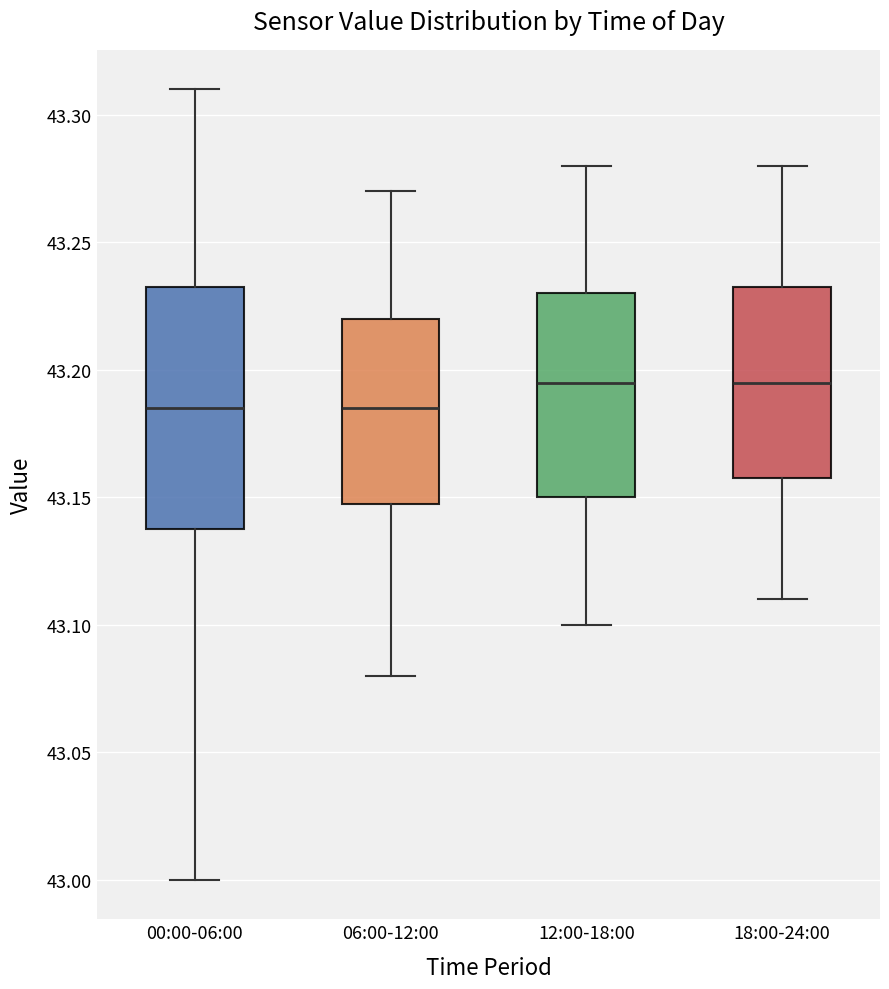

Reading left to right, transcribe this box plot: for each box, give where its median line is, the range the box spans, and where its two whiskers end, as read against the y-axis. The values are not printed on the chart, so give them approximately, as read against the axis.

00:00-06:00: median 43.185, box 43.140 to 43.235, whiskers 43.000 to 43.310
06:00-12:00: median 43.185, box 43.150 to 43.220, whiskers 43.080 to 43.270
12:00-18:00: median 43.195, box 43.150 to 43.230, whiskers 43.100 to 43.280
18:00-24:00: median 43.195, box 43.160 to 43.235, whiskers 43.110 to 43.280